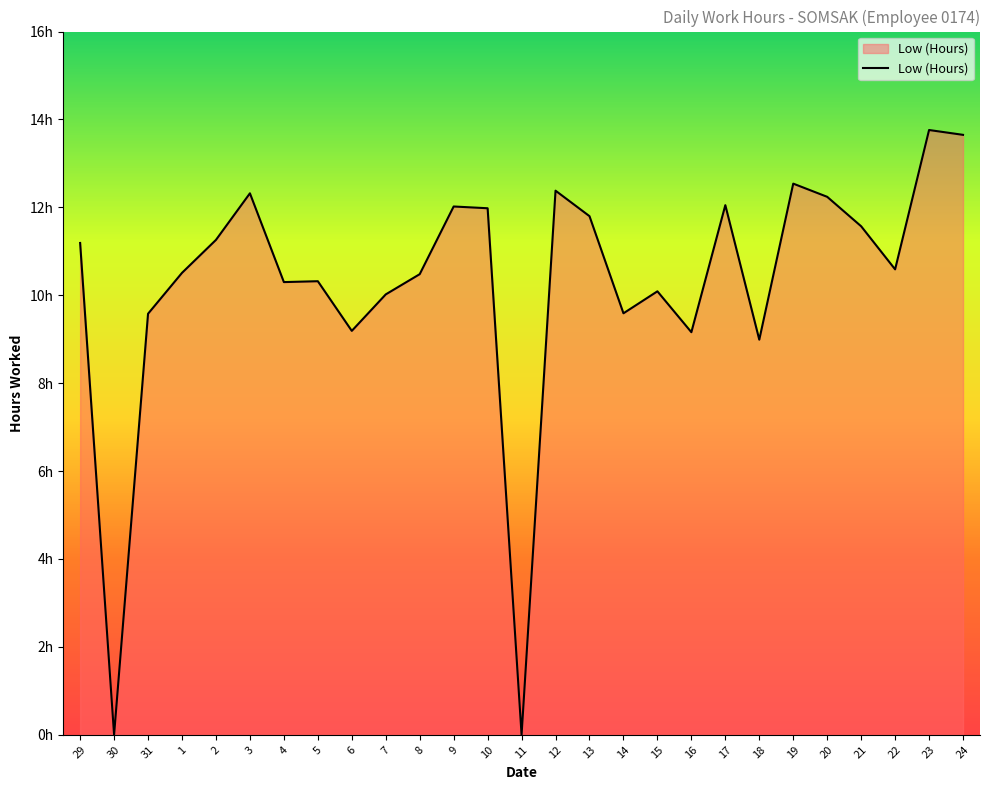

The chart shows a value of 18.9 at 19. True or false?

False